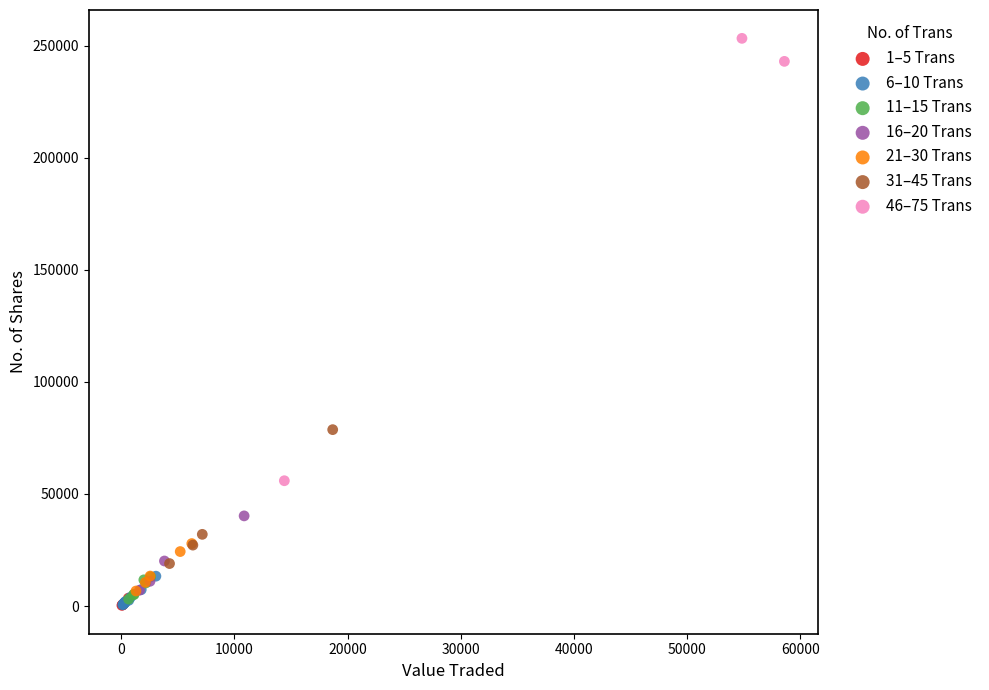

What are all the series names shown in the legend?

1–5 Trans, 6–10 Trans, 11–15 Trans, 16–20 Trans, 21–30 Trans, 31–45 Trans, 46–75 Trans